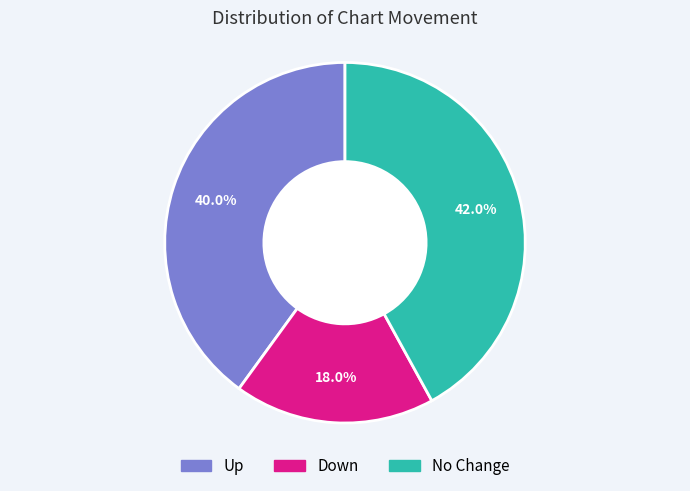

Does any single category account for the majority?

No